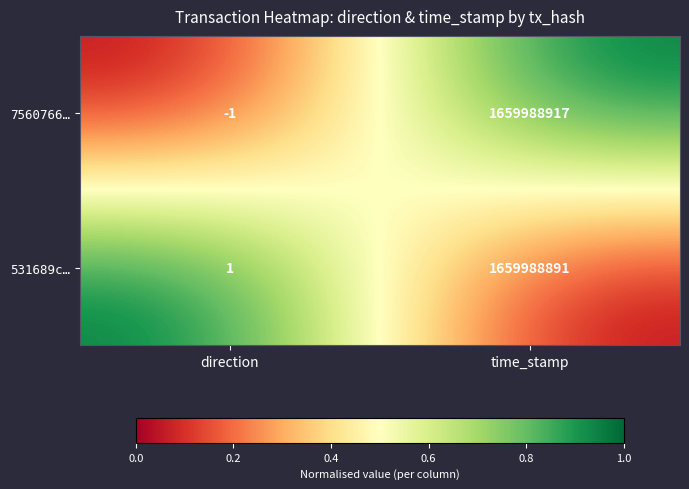

True or false: 531689c… has a value of 1659988891 at time_stamp.

True